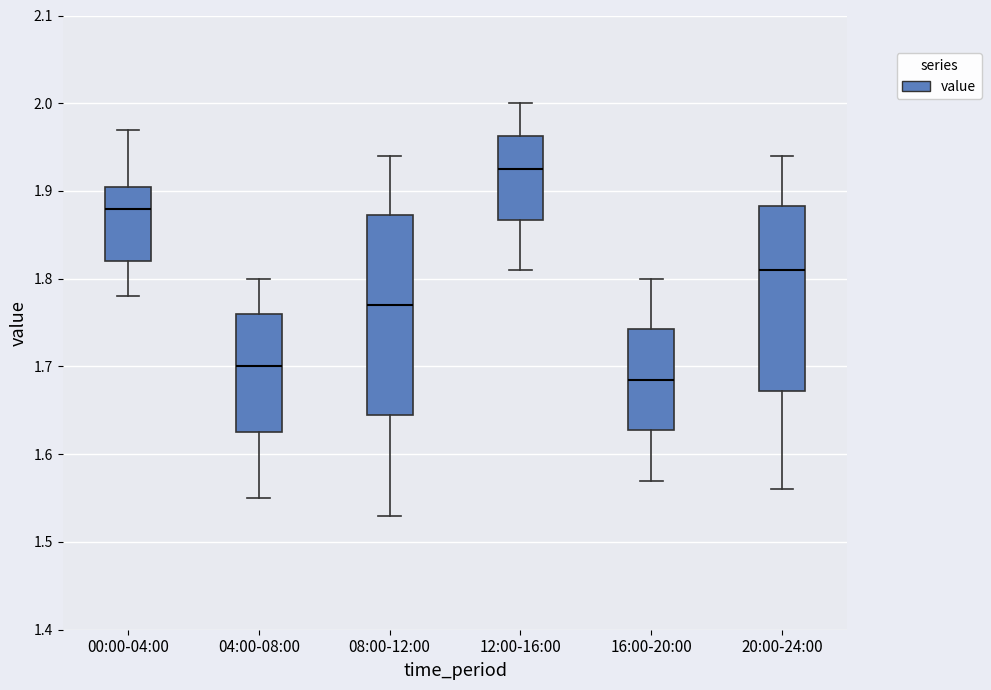

Reading left to right, read every box against the y-axis: the position of its median line, the range the box covers, and the ends of its whiskers. The values are not printed on the chart, so give them approximately, as read against the axis.

00:00-04:00: median 1.88, box 1.82 to 1.91, whiskers 1.78 to 1.97
04:00-08:00: median 1.70, box 1.63 to 1.76, whiskers 1.55 to 1.80
08:00-12:00: median 1.77, box 1.65 to 1.87, whiskers 1.53 to 1.94
12:00-16:00: median 1.93, box 1.87 to 1.96, whiskers 1.81 to 2.00
16:00-20:00: median 1.69, box 1.63 to 1.74, whiskers 1.57 to 1.80
20:00-24:00: median 1.81, box 1.67 to 1.88, whiskers 1.56 to 1.94